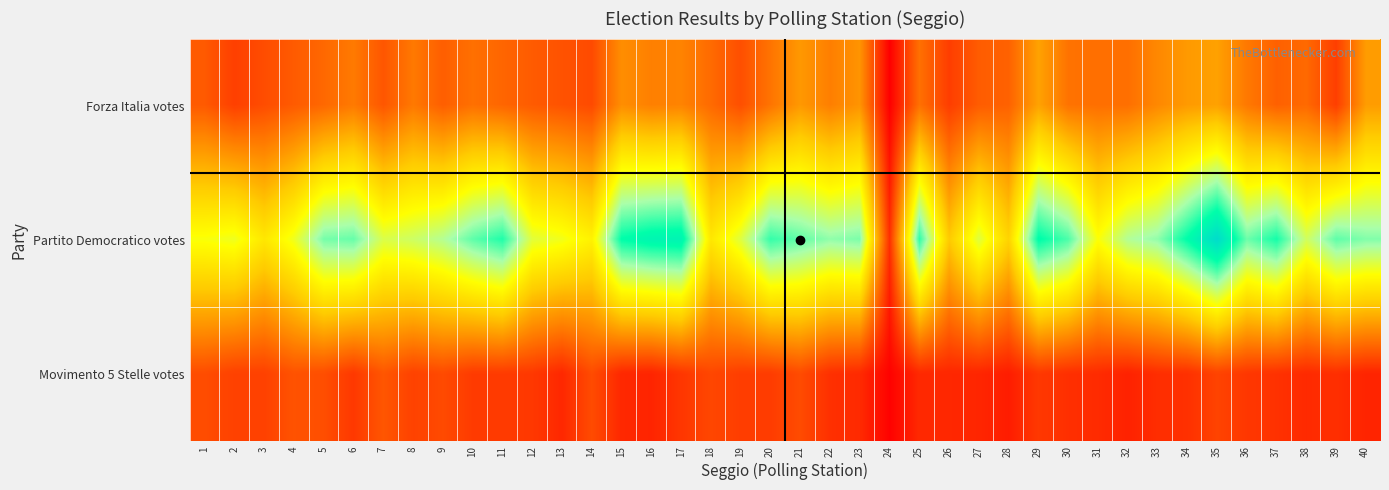

How many series are shown in this chart?

3